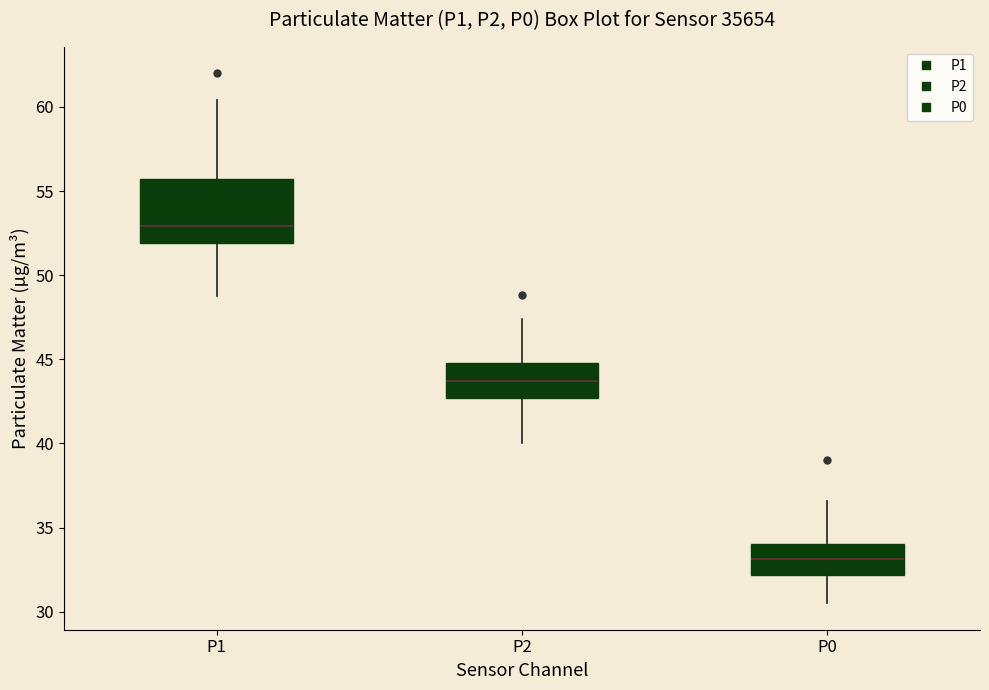

Which box has the highest median line?

P1